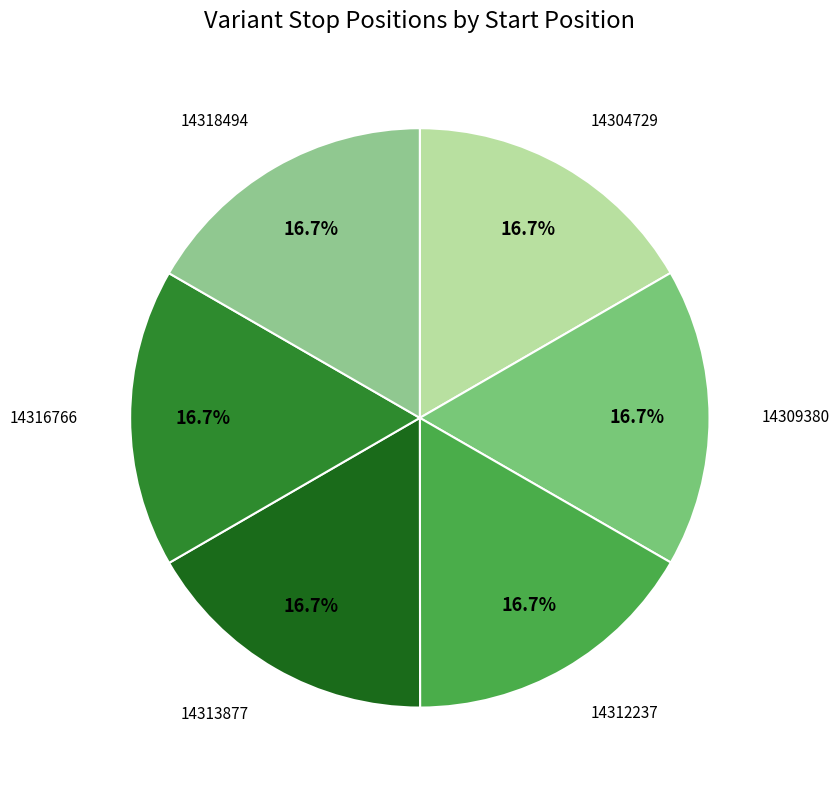

Is there any slice that represents more than half of the pie?

No